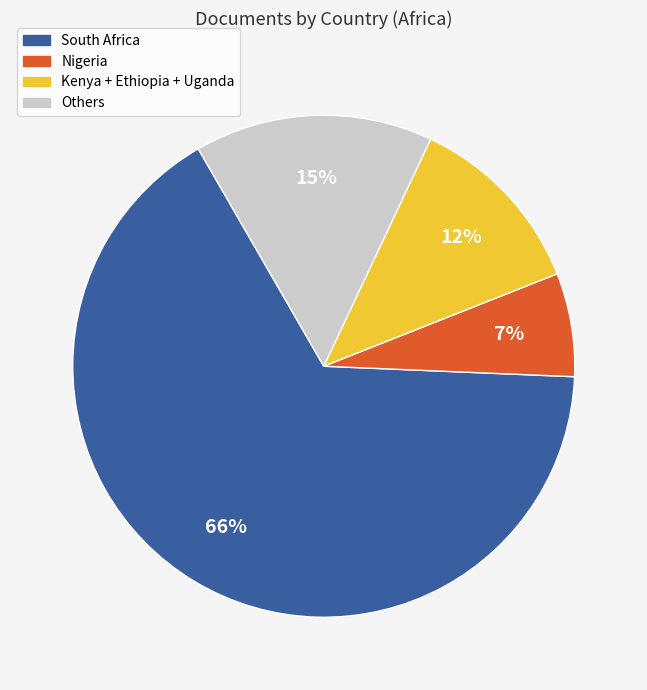

To the nearest percent, what is the average slice percentage?

25%